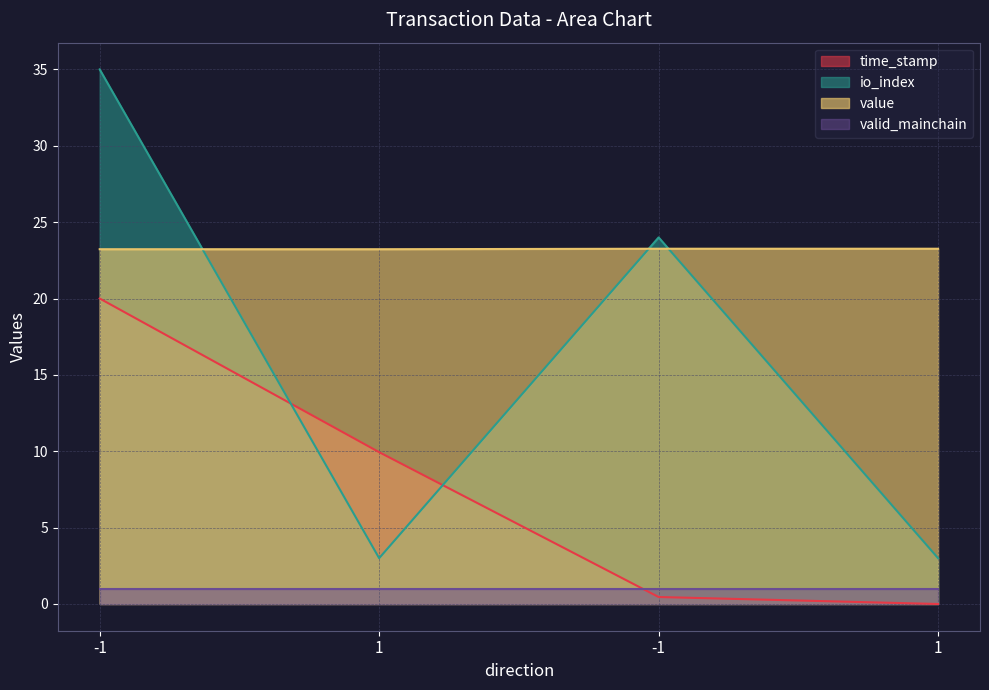

At which category is the sum across all series the highest?

-1